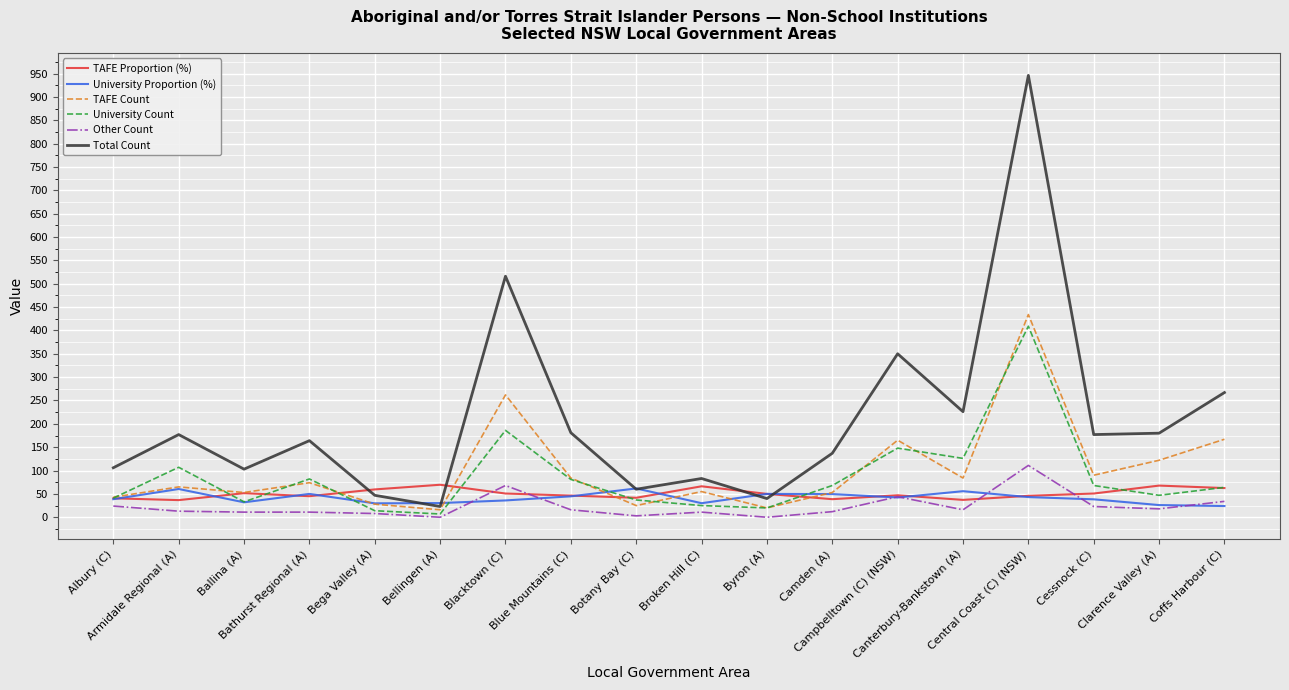

What is the difference between the maximum and minimum values in the University Proportion (%) series?

37.7